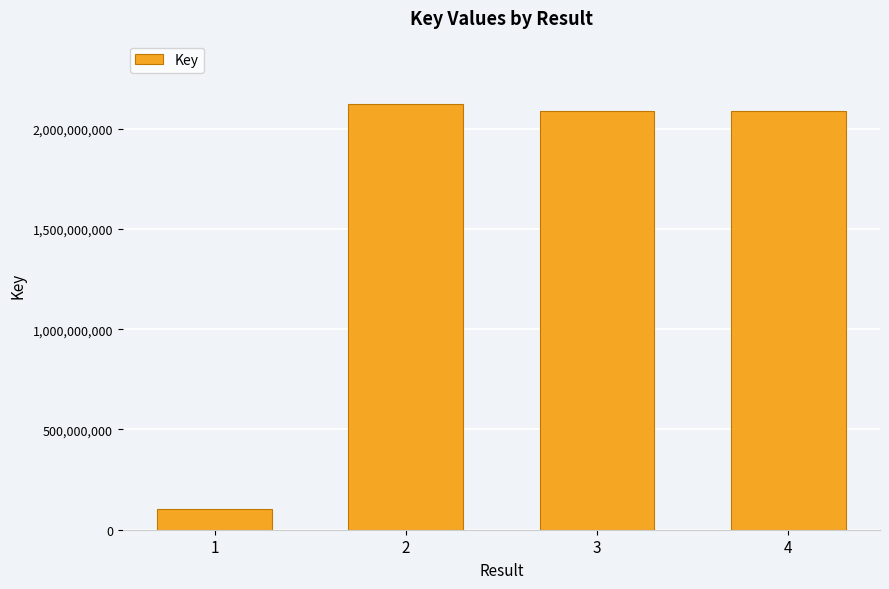

The chart shows a value of 2120324317 at 2. True or false?

True